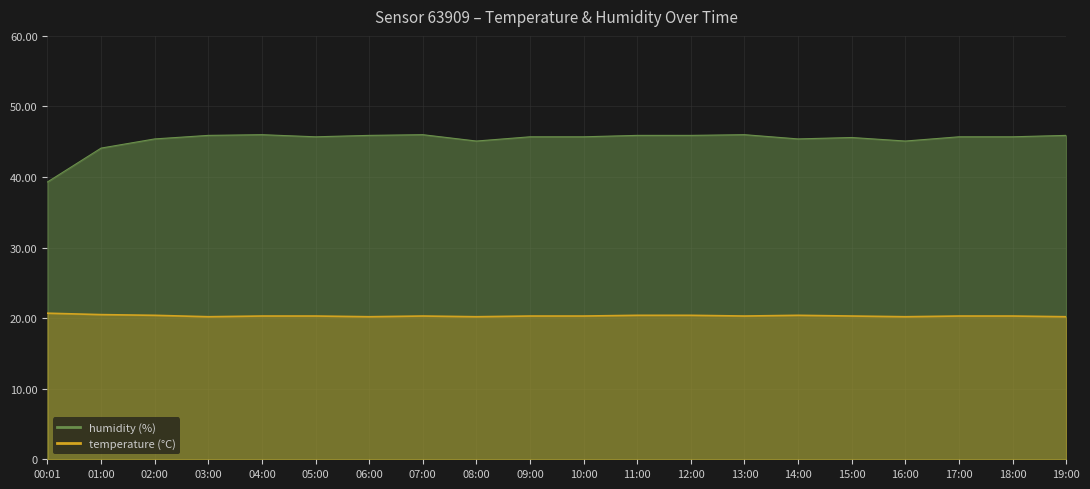

Is it true that humidity equals 45.9 at 11:00?

True